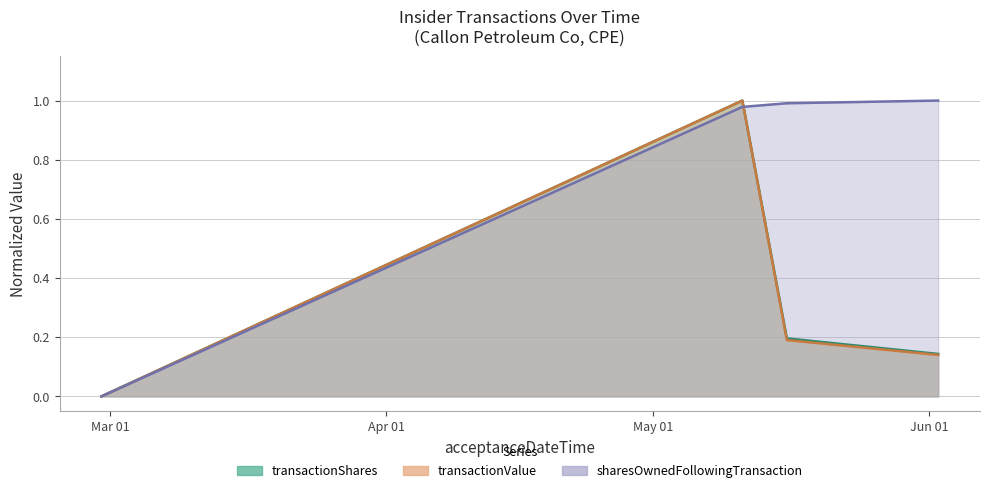

How many data points does each series have?

4